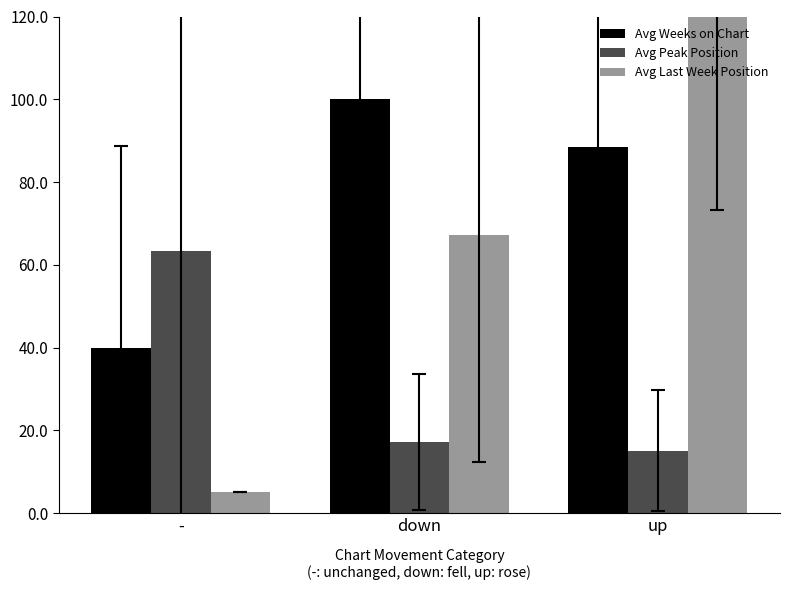

At how many categories does at least one series exceed 193?

1